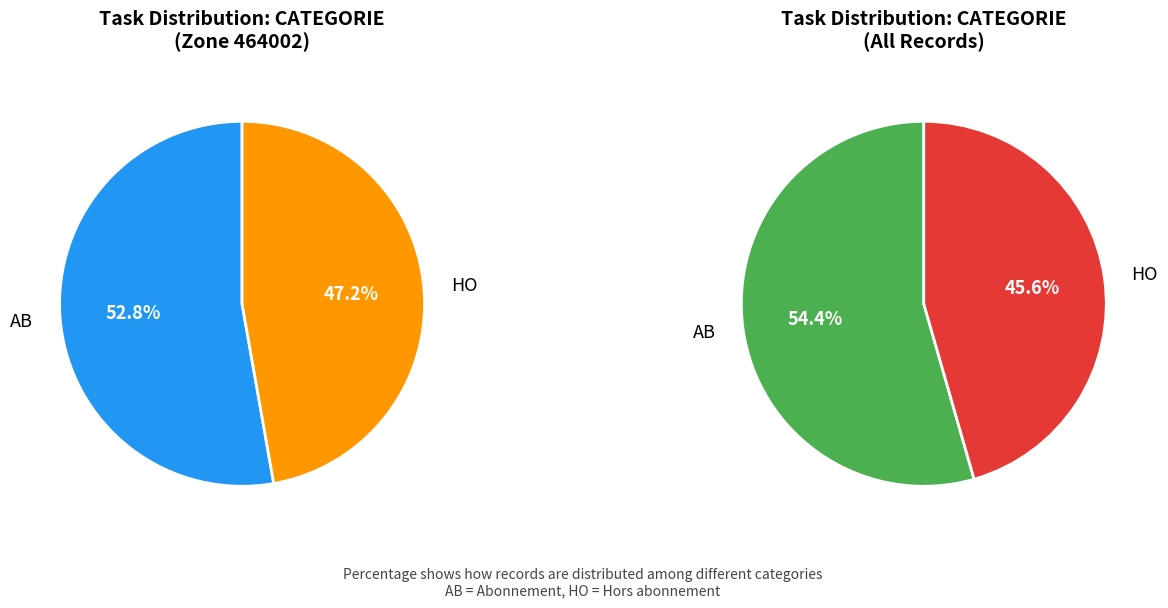

What percentage is NOT represented by HO?

52.8%